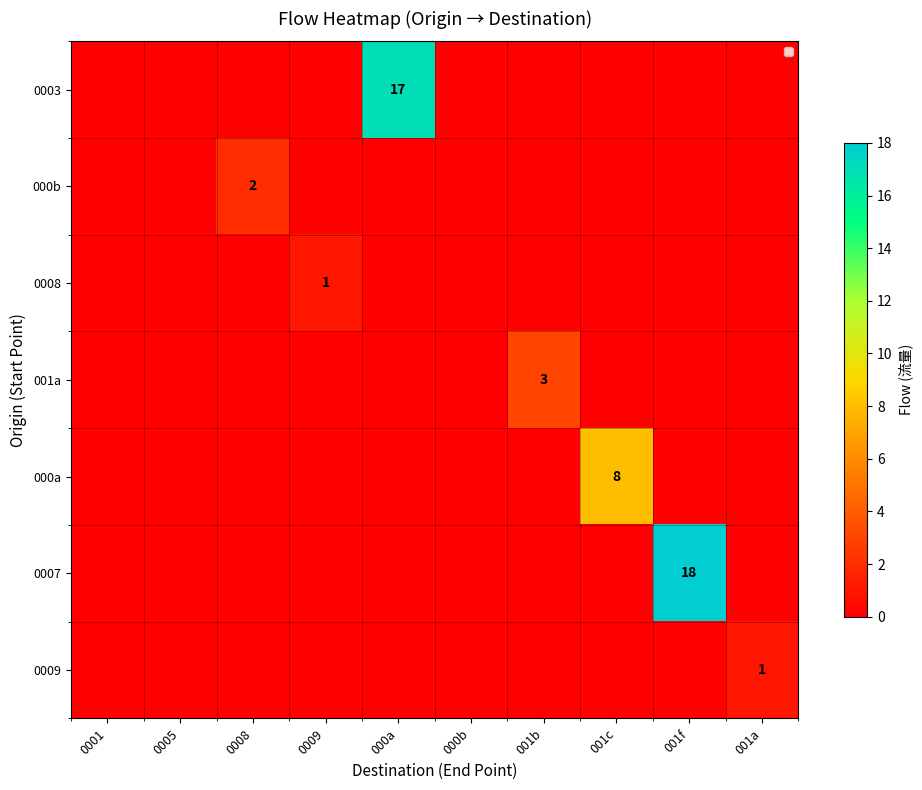

The 0009 series shows 2 at 001a. True or false?

False